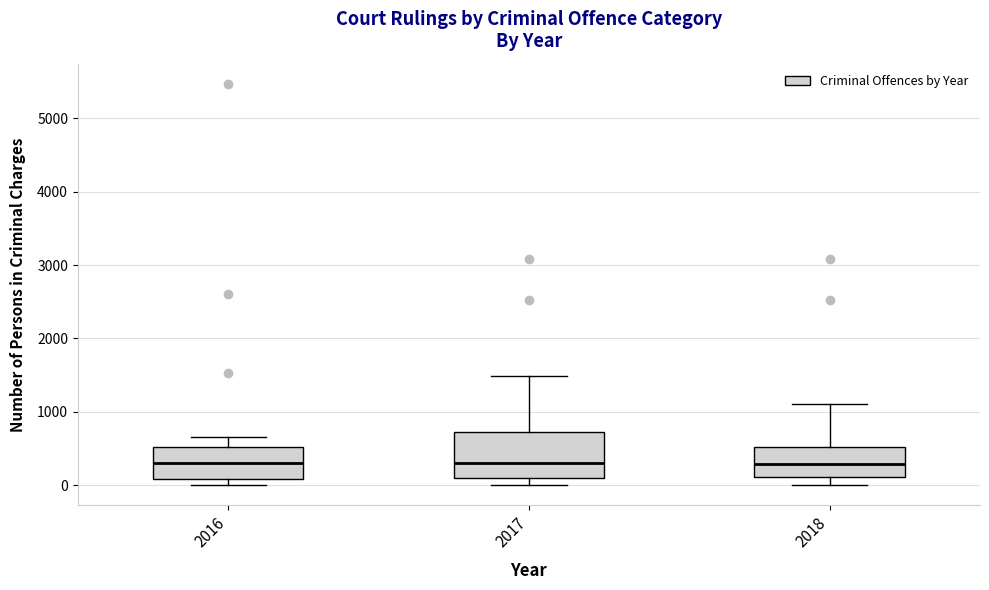

Comparing the boxes themselves (not the whiskers), which one is the tallest?

2017